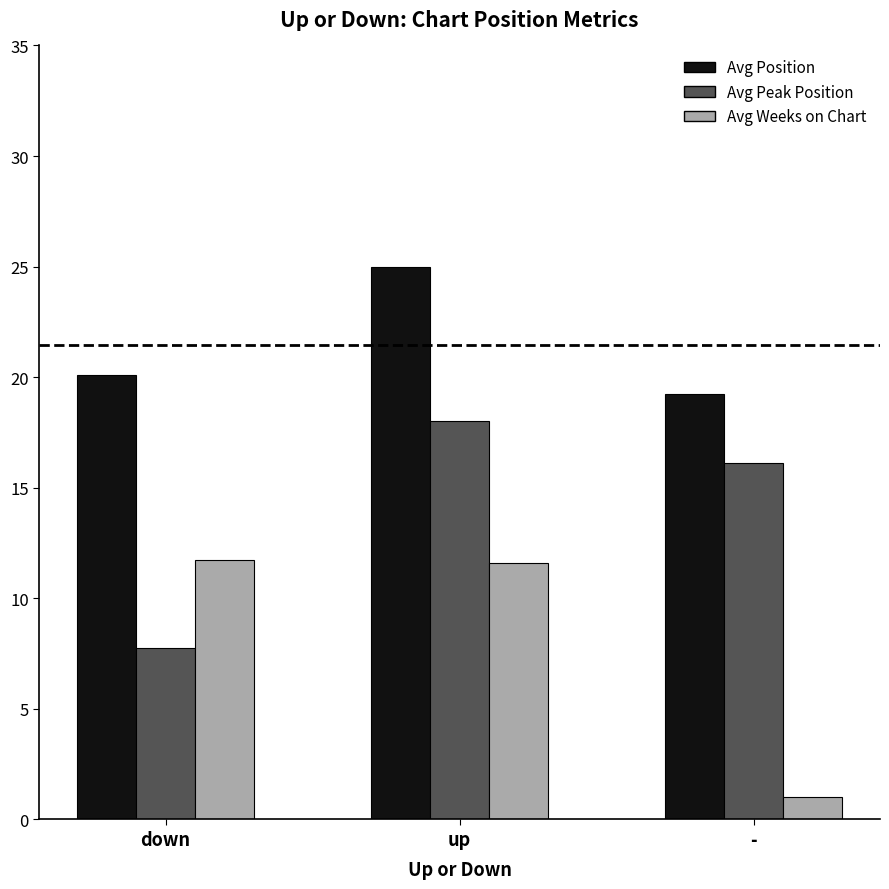

Which series changed the most between up and -?

Avg Weeks on Chart